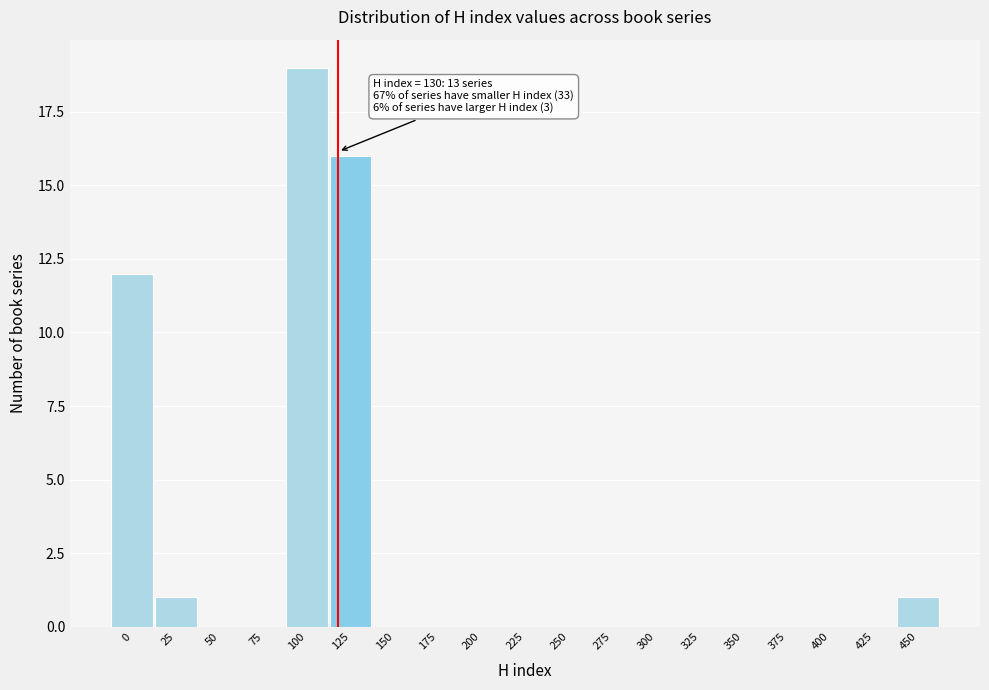

Reading left to right, extract all data points from this chart.

0=12	25=1	50=0	75=0	100=19	125=16	150=0	175=0	200=0	225=0	250=0	275=0	300=0	325=0	350=0	375=0	400=0	425=0	450=1